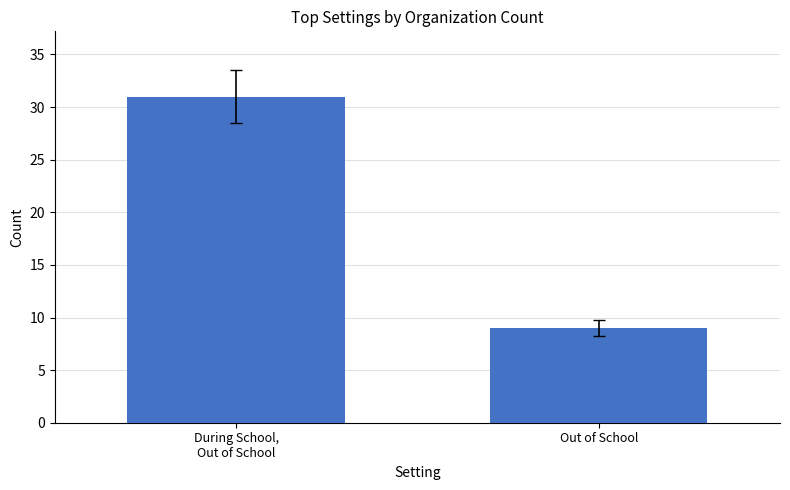

List the labels in order of value, smallest first.

Out of School, During School,
Out of School